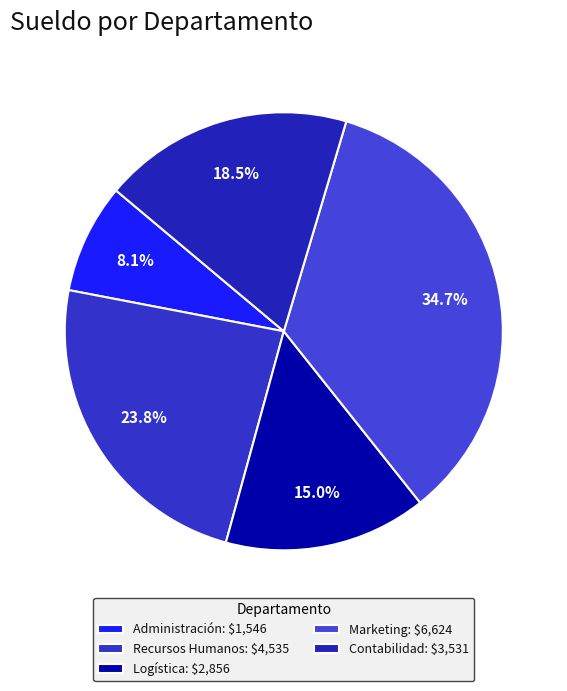

Count the number of slices in the pie.

5